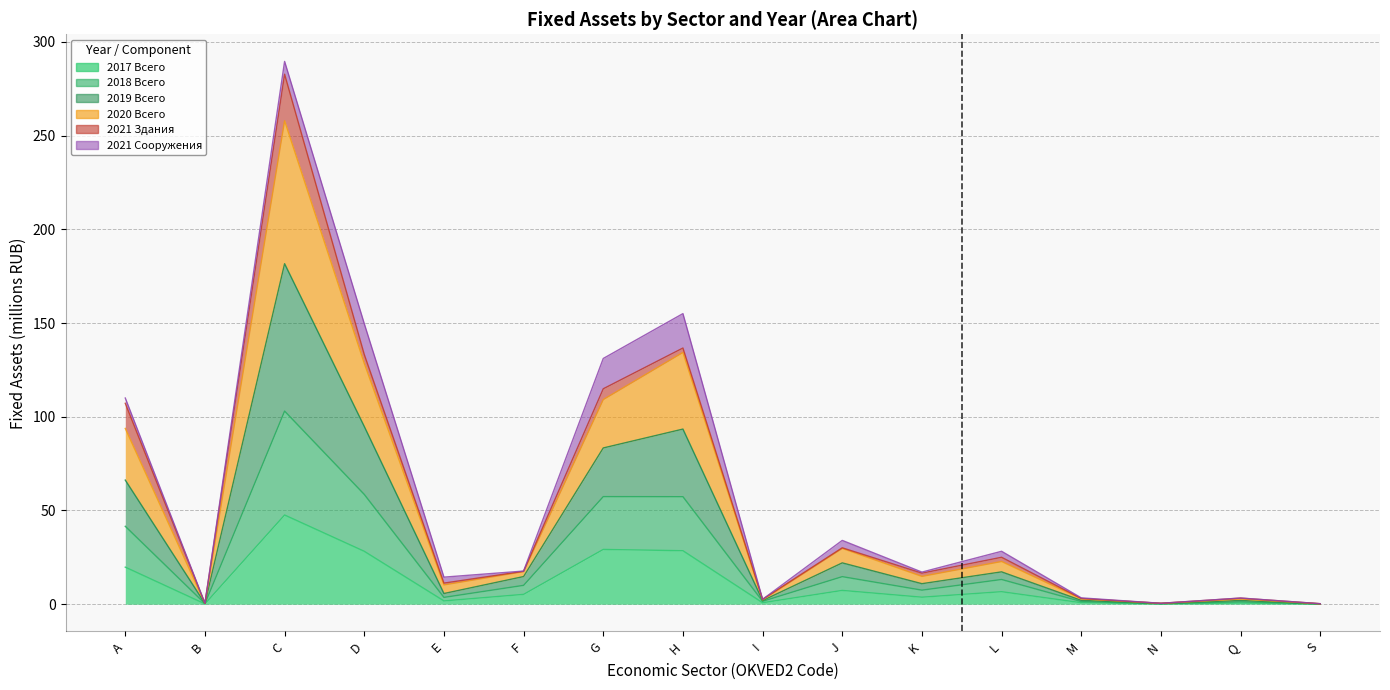

The value of 2020 Всего at M is 5.0. True or false?

False